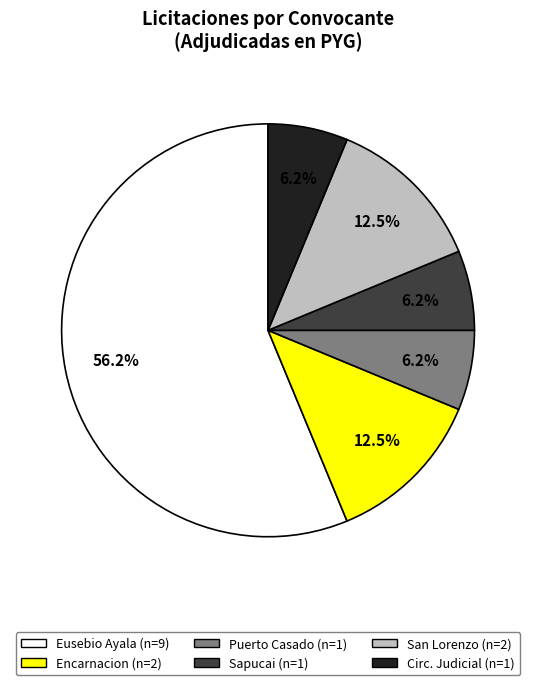

Does any single category account for the majority?

Yes